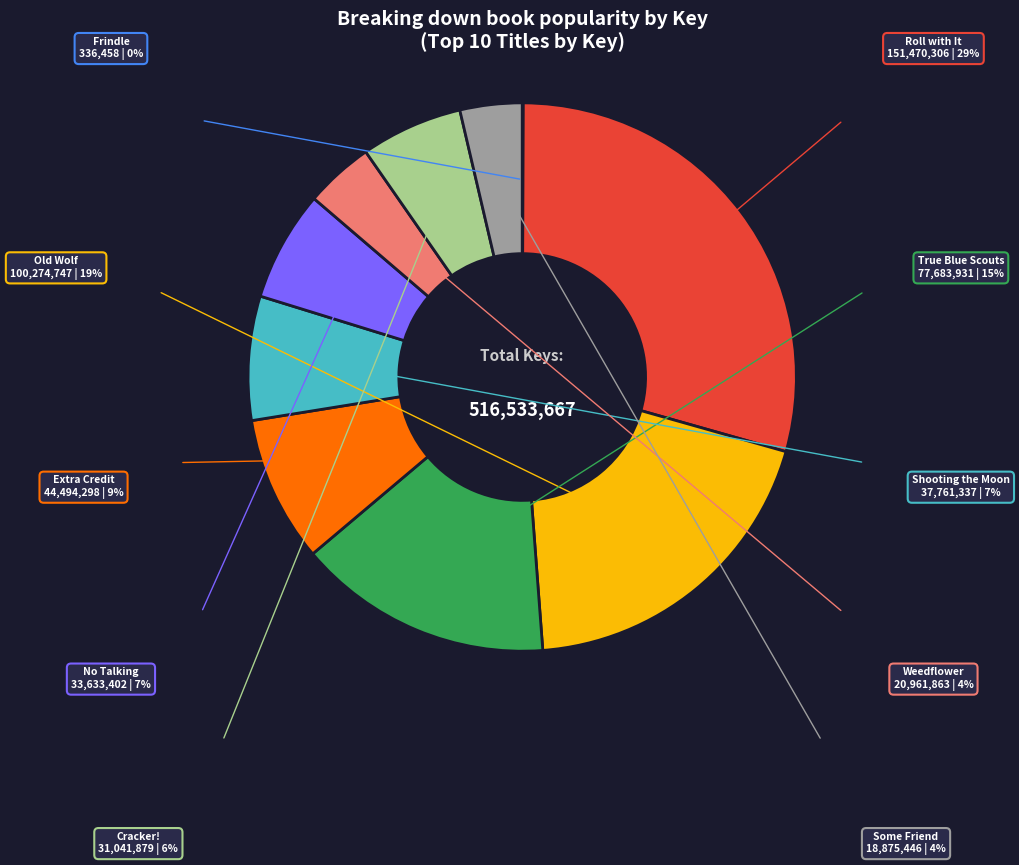

Is there any slice that represents more than half of the pie?

No